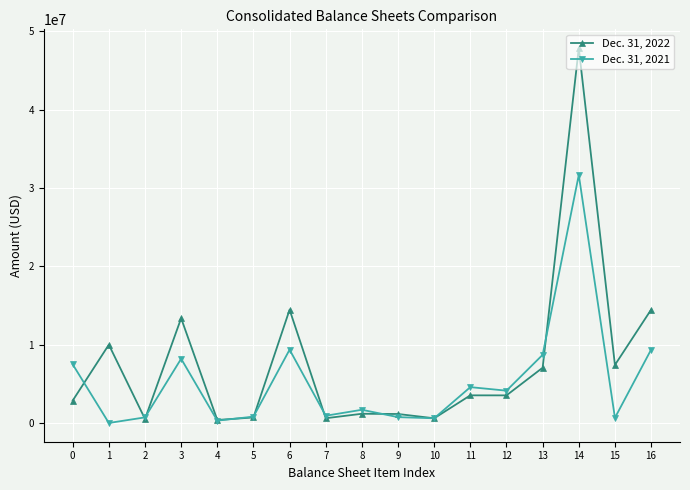

Count the number of categories in the chart.

17